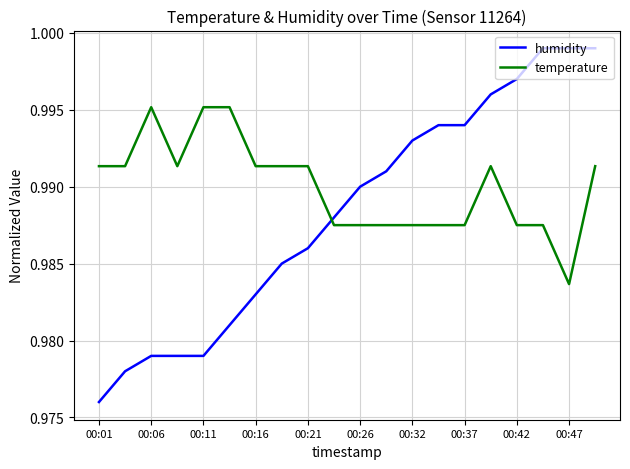

How many lines are shown in the chart?

2